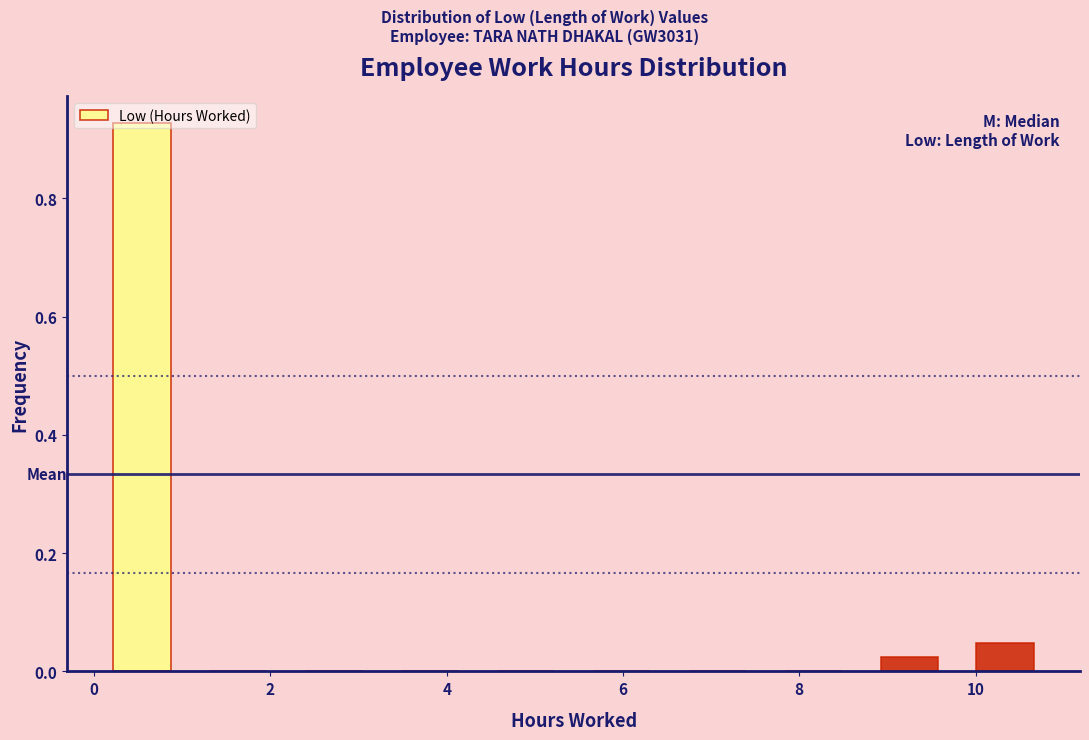

How tall is the bar that spans 0.0 to 1.0 on the x-axis? Neither the bar edges nor the heights are printed on the chart, so give them approximately, as read against the axes.

0.92